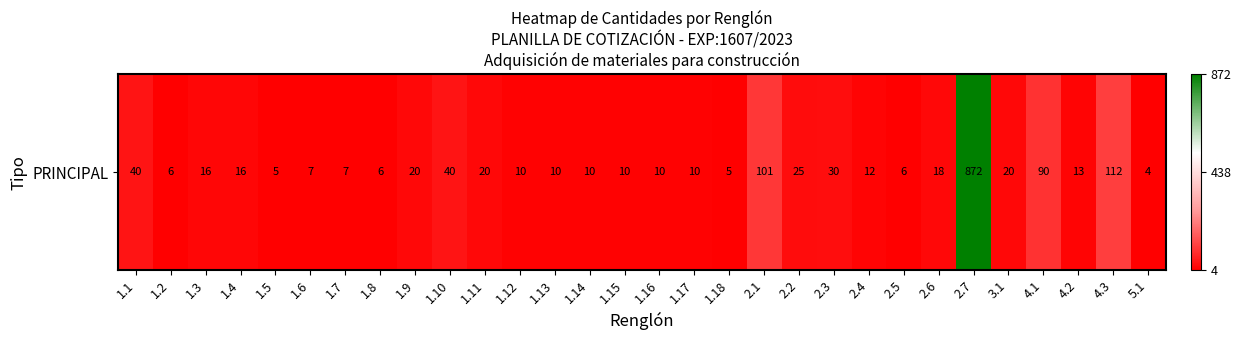

Reading right to left, list all the values displayed in this chart.

4	112	13	90	20	872	18	6	12	30	25	101	5	10	10	10	10	10	10	20	40	20	6	7	7	5	16	16	6	40